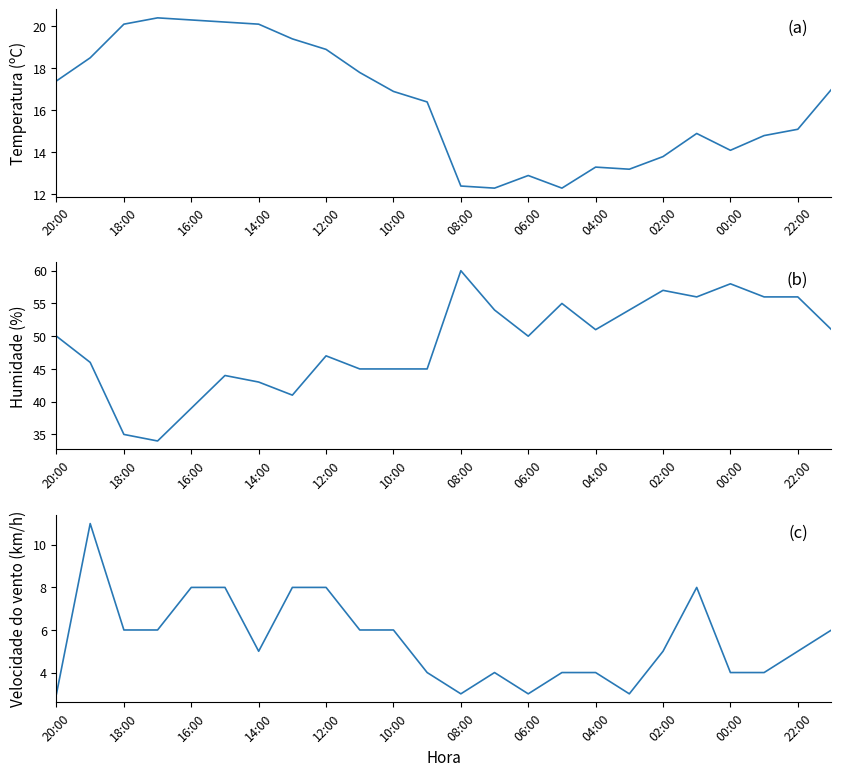

What is the value of the Humidade (%) point at the 10th from the left?

45.0